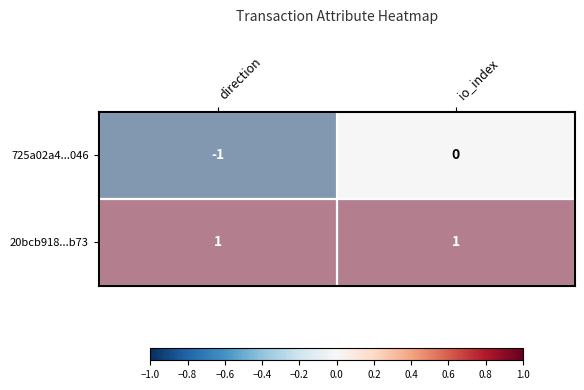

Which series has the largest total across all categories?

20bcb918...b73